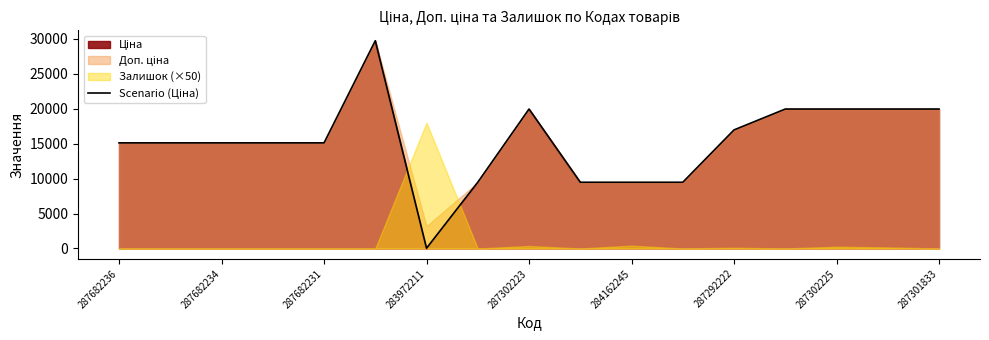

How many points are higher than both their immediate neighbors (excluding endpoints)?

2